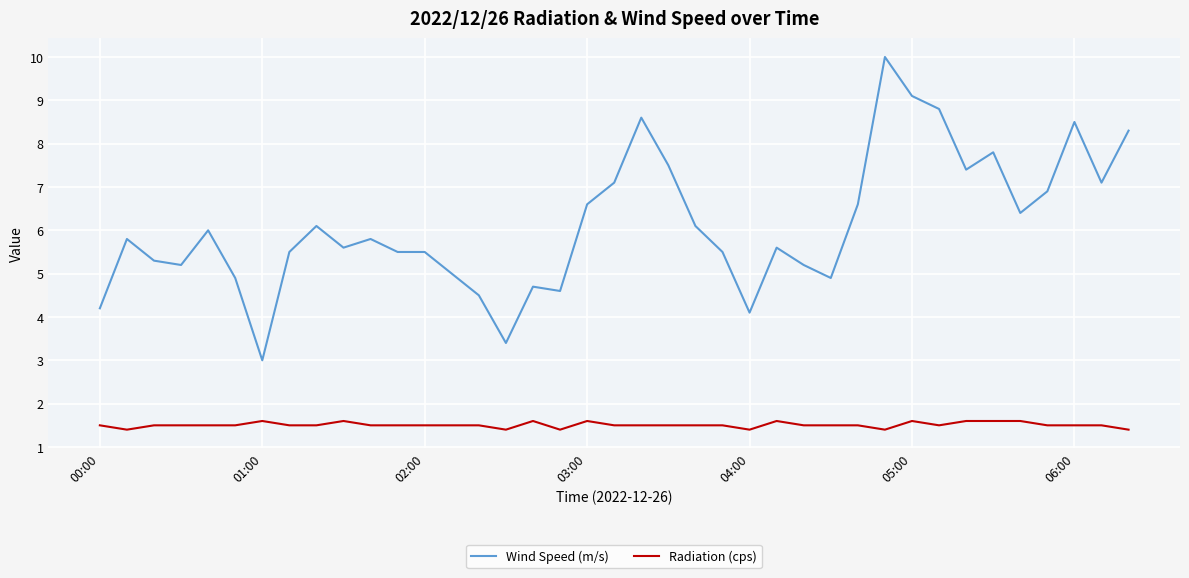

True or false: Radiation (cps) and Wind Speed (m/s) intersect in this chart.

False